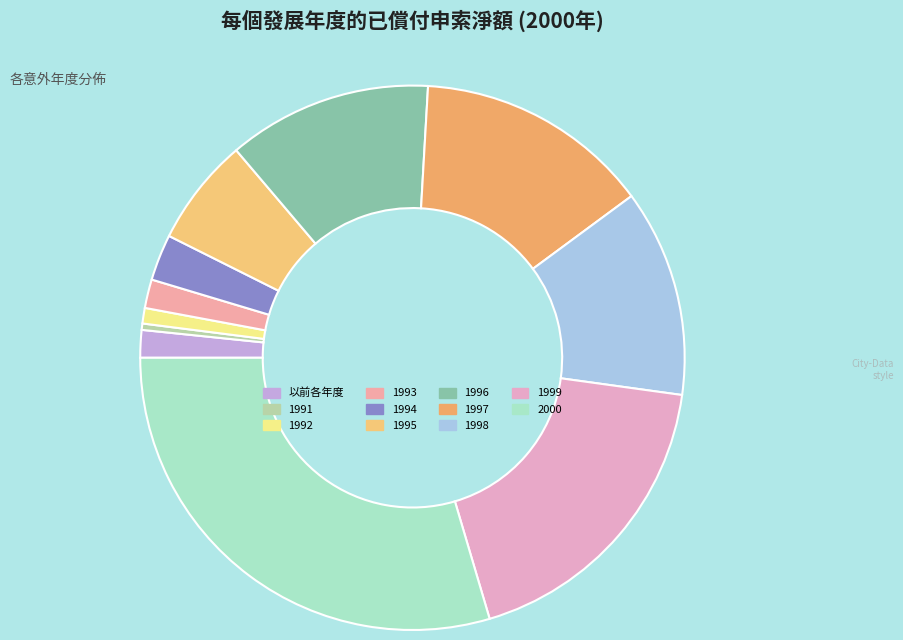

How much of the chart is everything except 1994?

97.3%